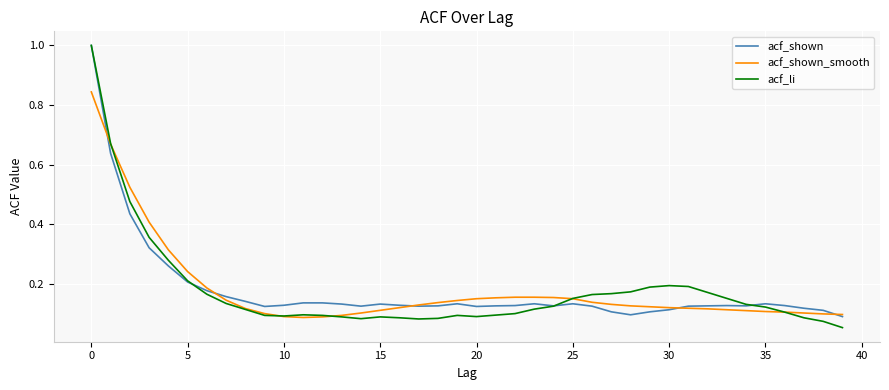

What is the maximum value shown in the chart?

1.0